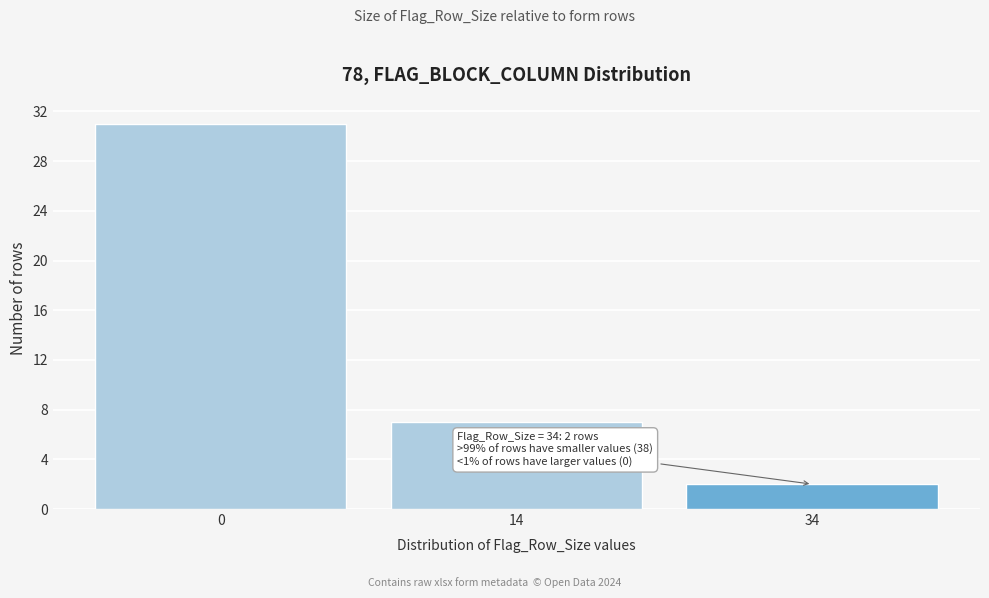

Reading left to right, extract all data points from this chart.

31	7	2